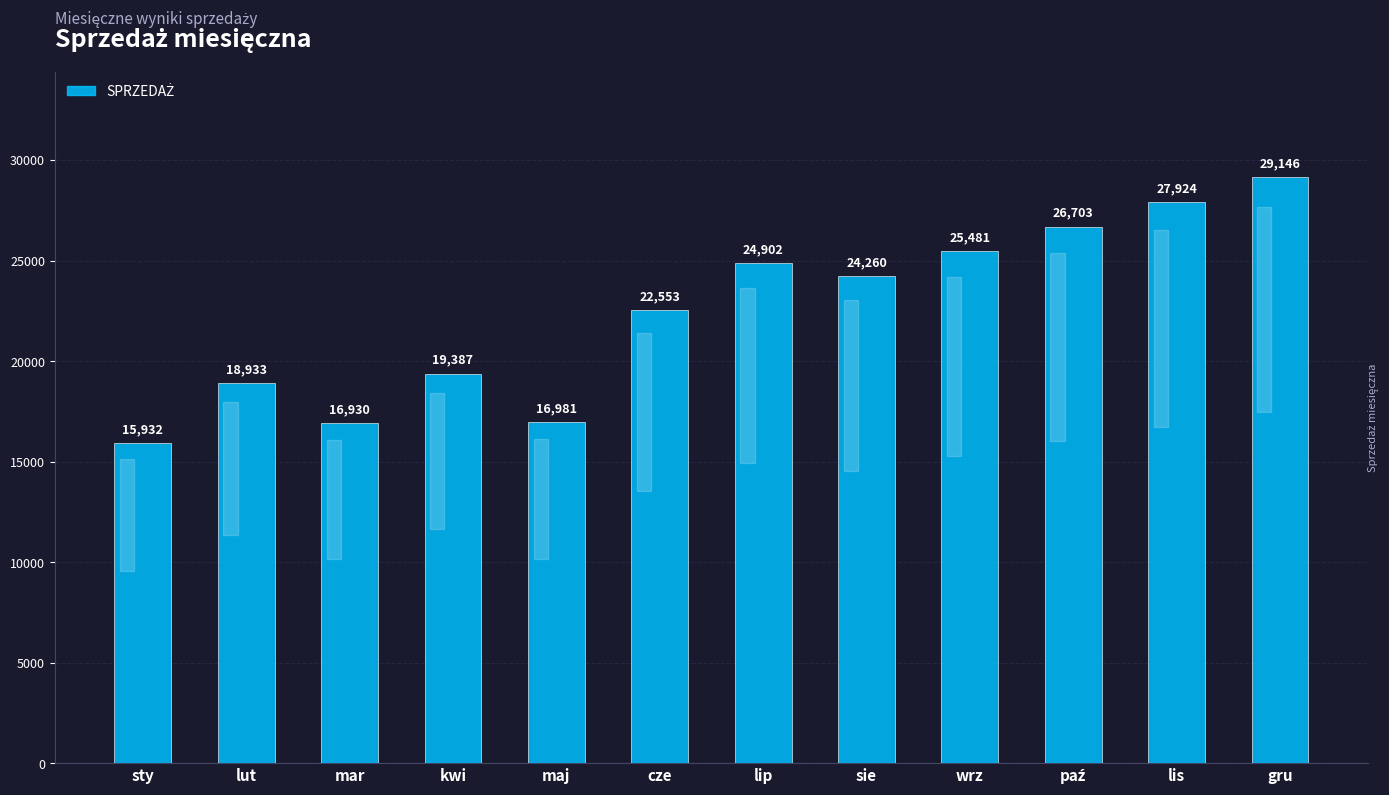

What is the change in value from mar to wrz?

+8551.3